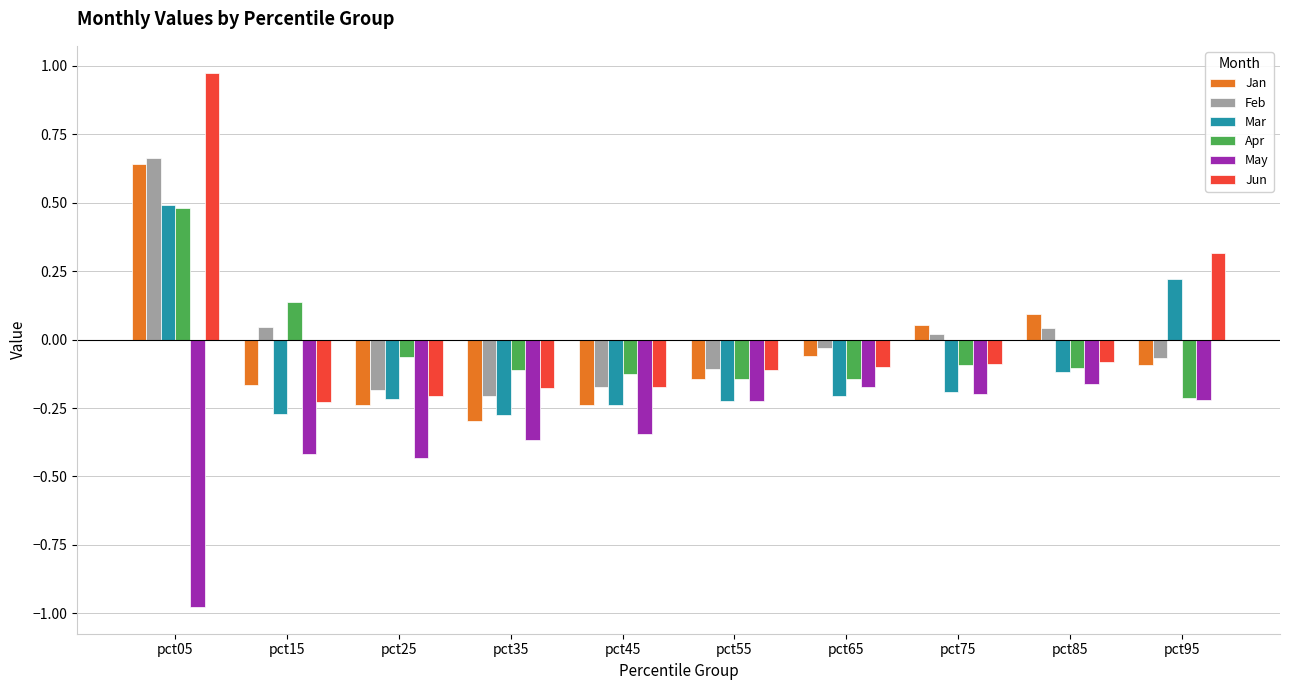

What is the total value across all series at pct05?

2.3